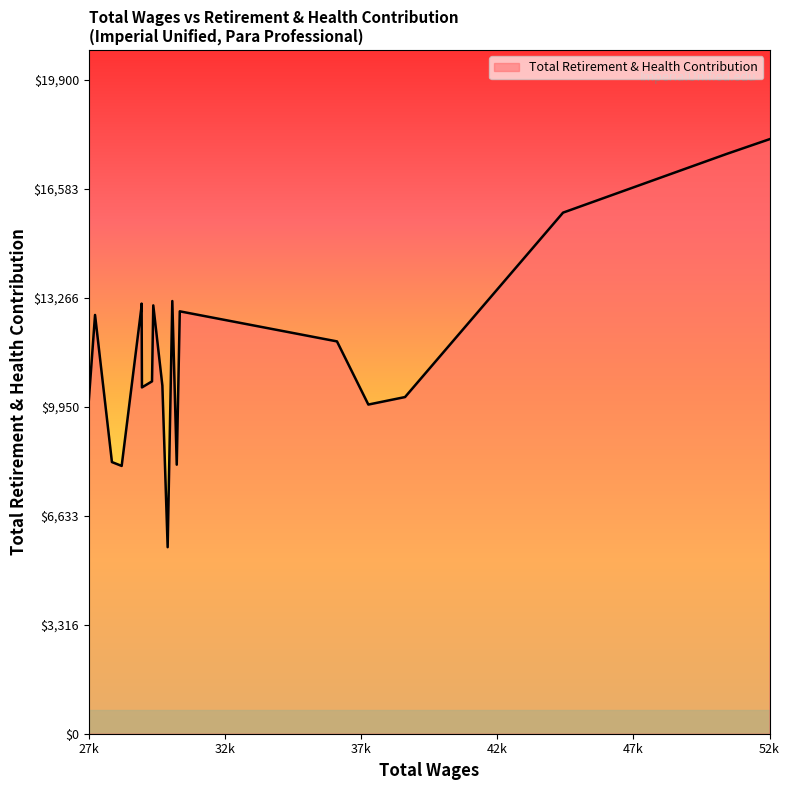

What is the difference between the maximum and minimum values?

12415